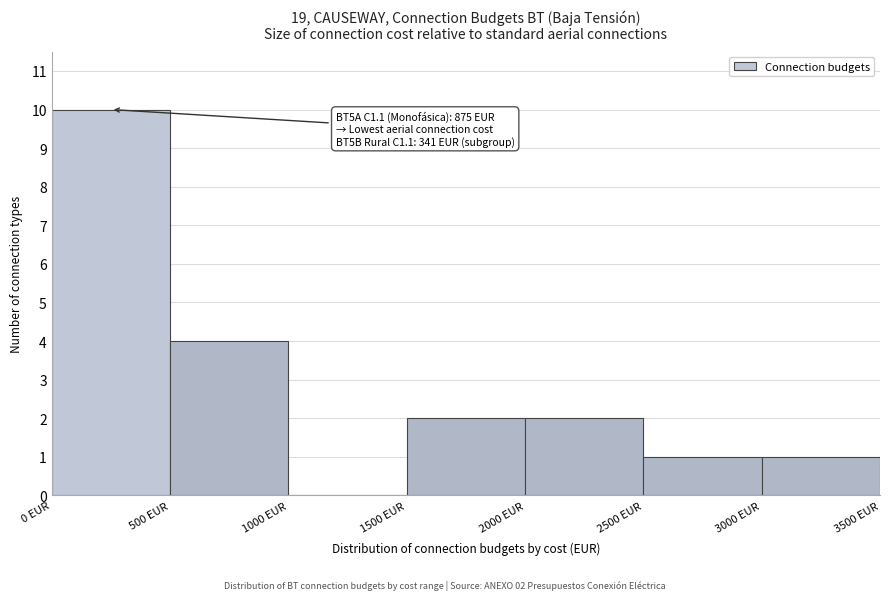

Over which range of the x-axis is the bar tallest?

0 to 500